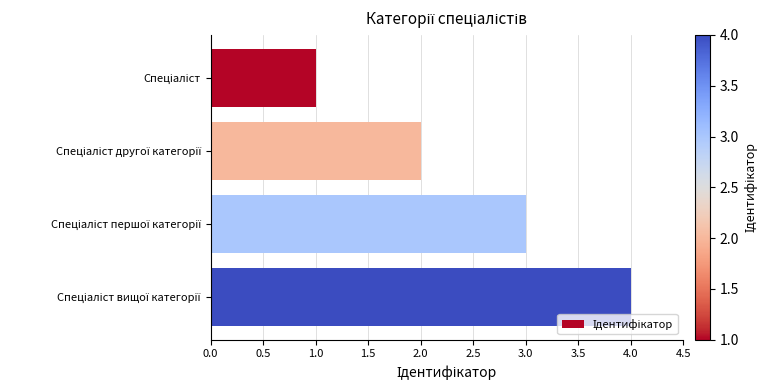

What is the greatest value displayed?

4